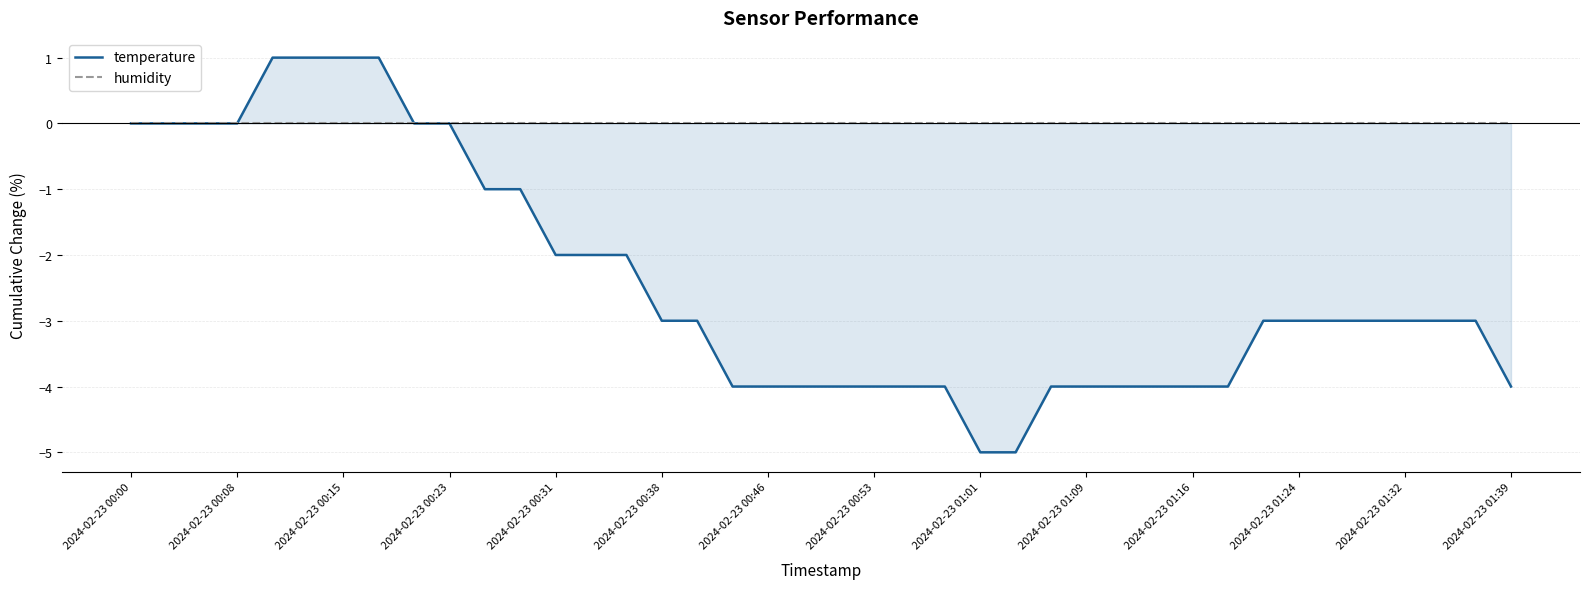

How many values in temperature are below zero?

30